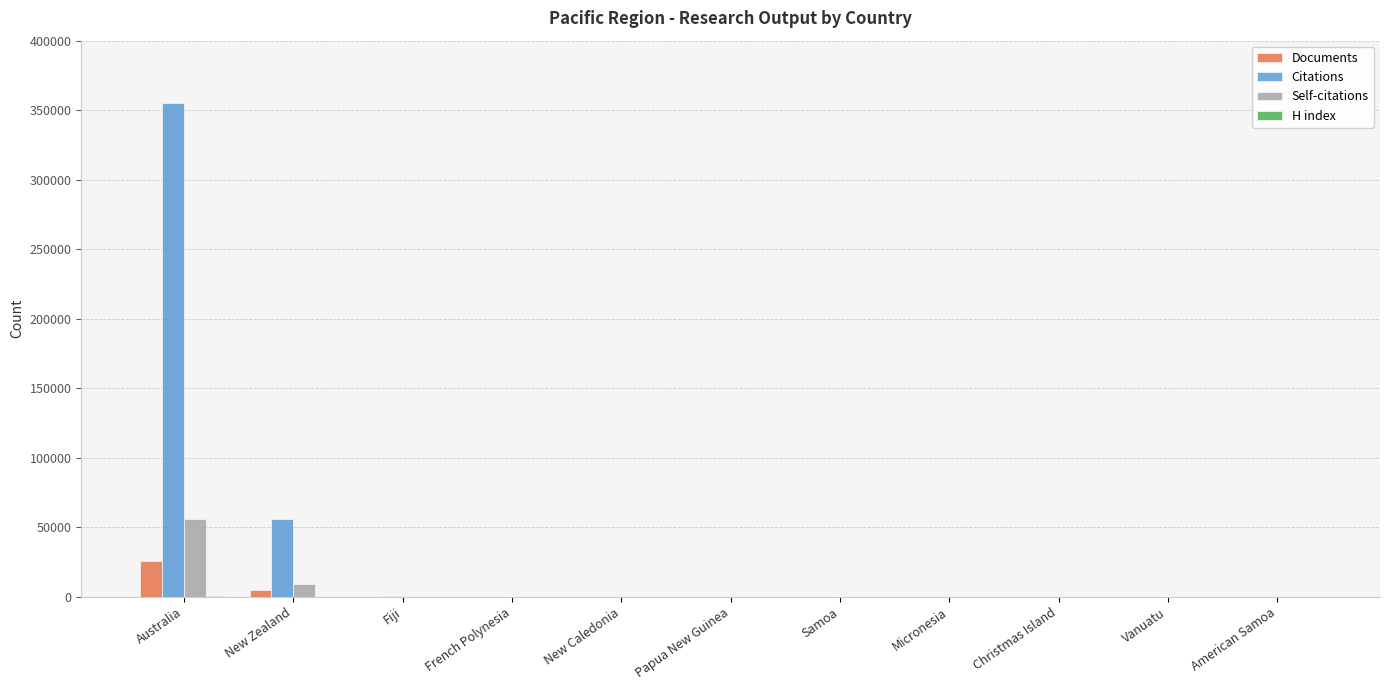

The Self-citations series shows 33785 at Christmas Island. True or false?

False